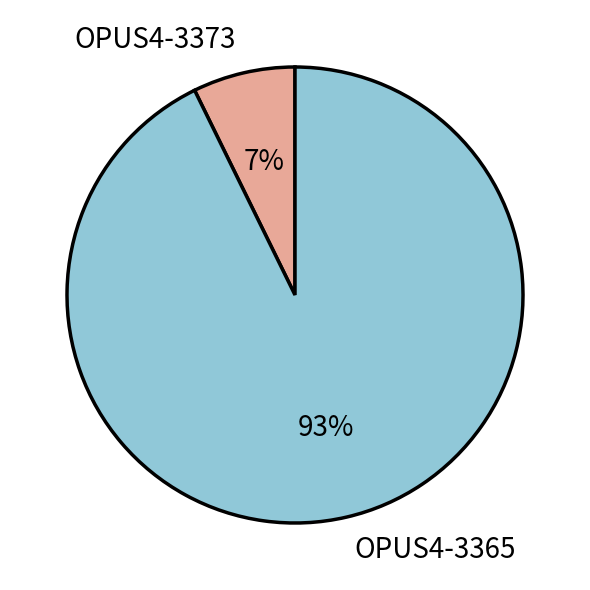

Do OPUS4-3373 and OPUS4-3365 together represent more than half of the pie?

Yes